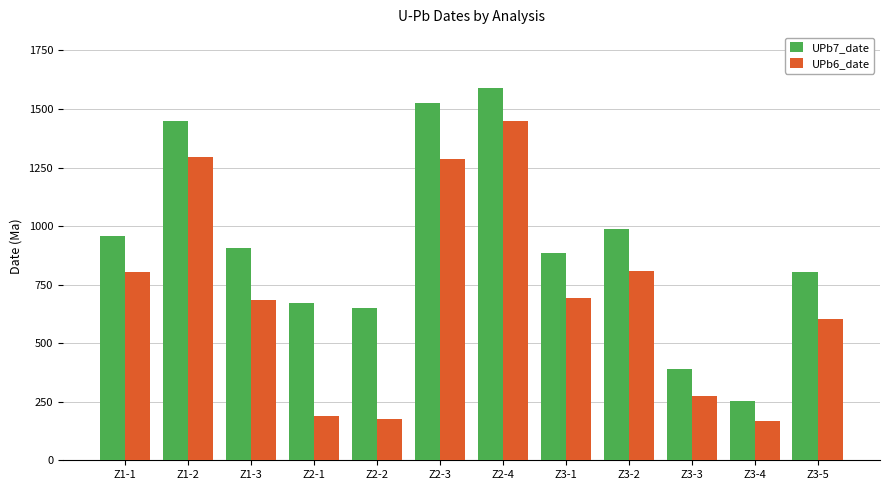

Is it true that UPb7_date equals 1590 at Z2-4?

True